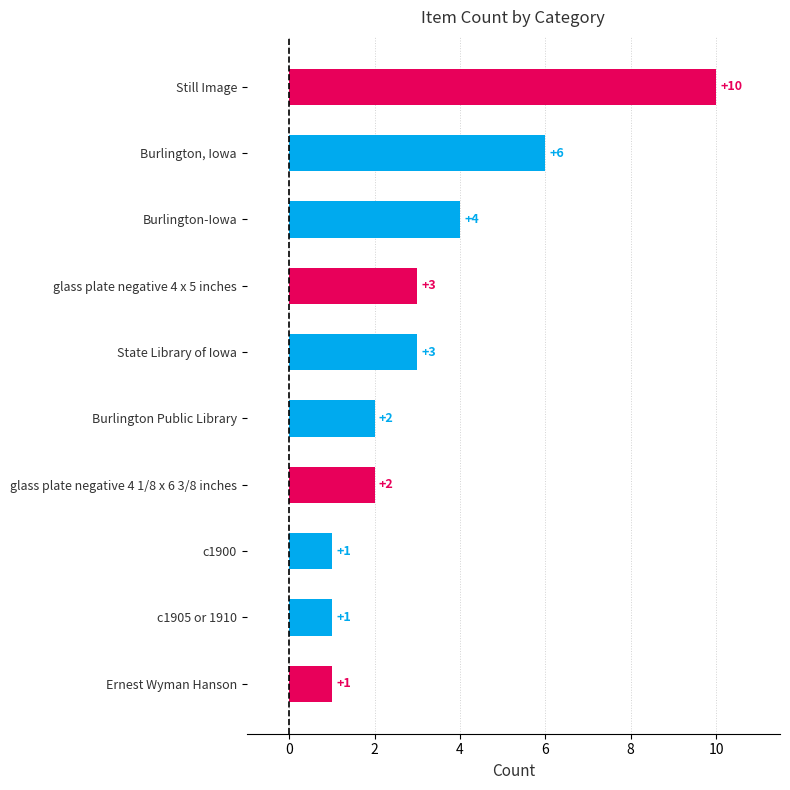

The chart shows a value of 3 at Burlington Public Library. True or false?

False